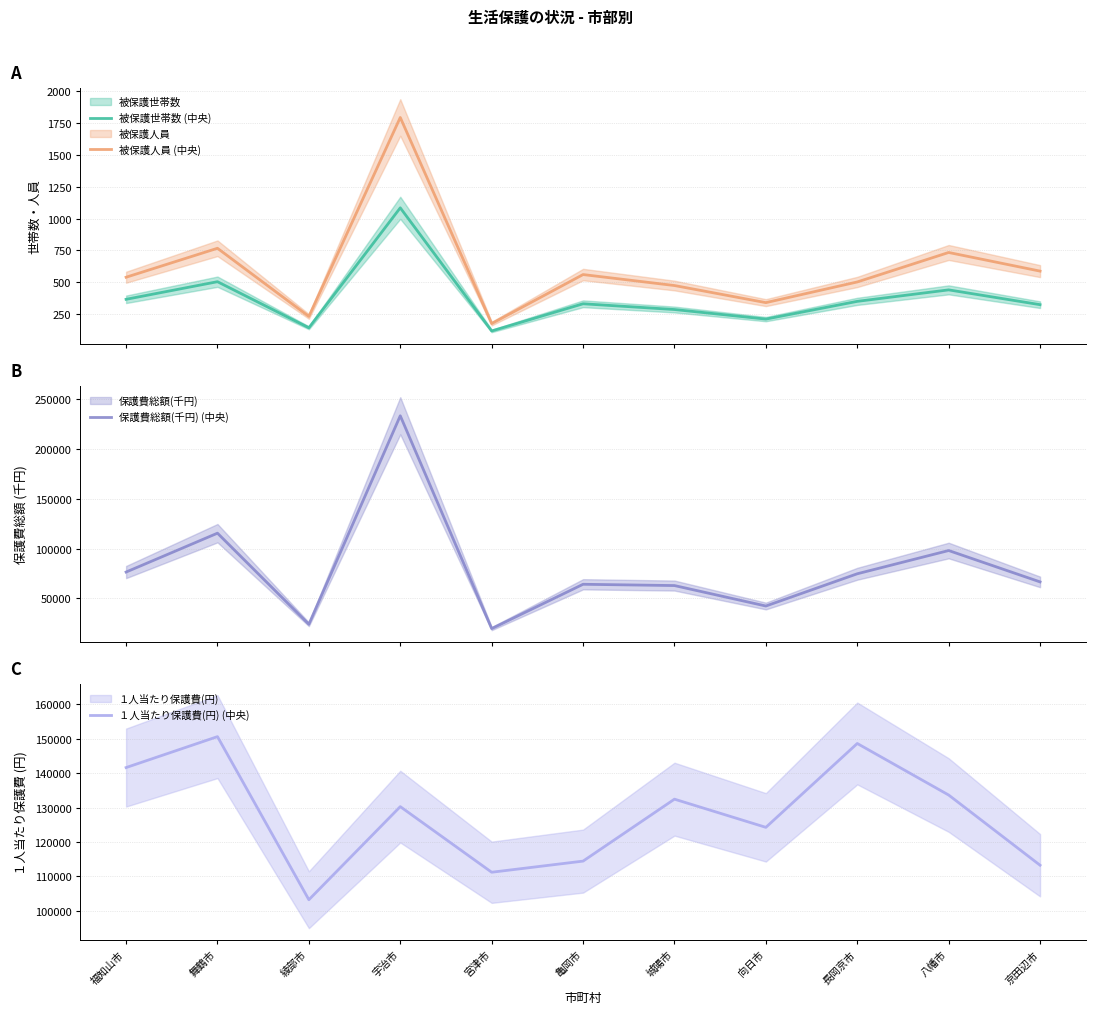

Count the number of data series in this chart.

4